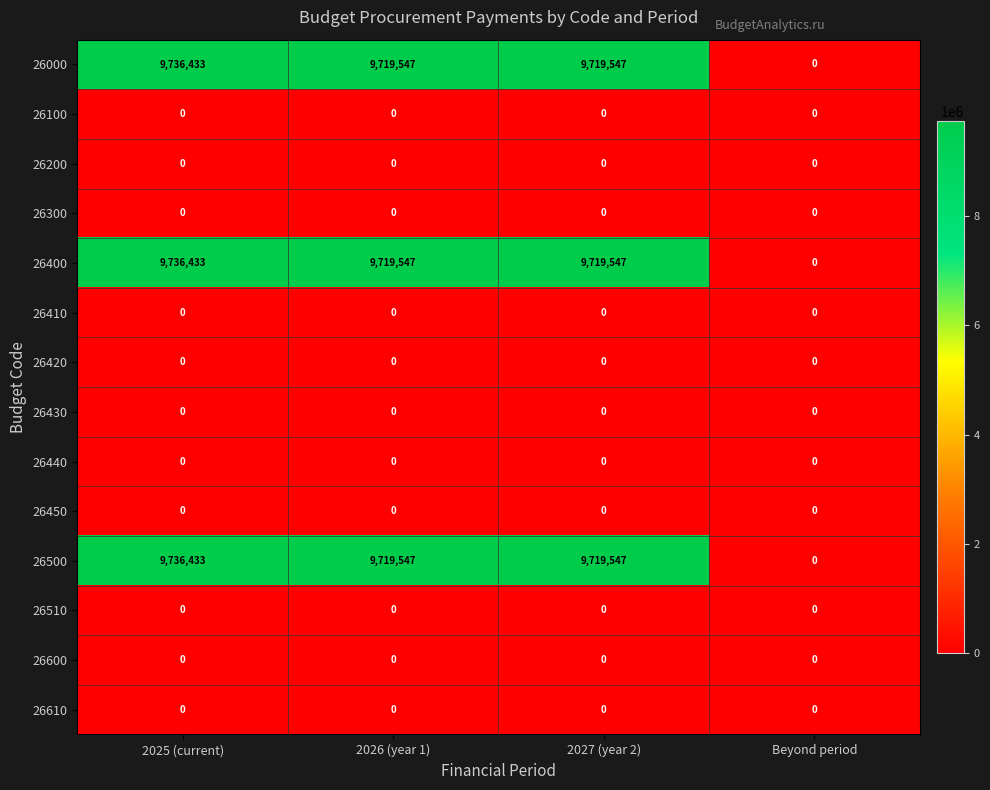

How many series are shown in this chart?

14